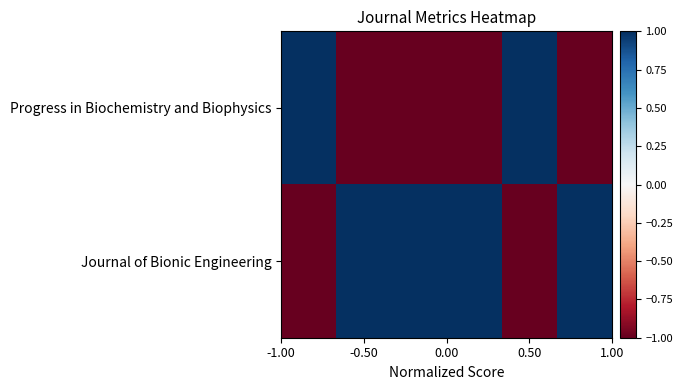

List the series in order of their peak value, highest first.

Progress in Biochemistry and Biophysics, Journal of Bionic Engineering